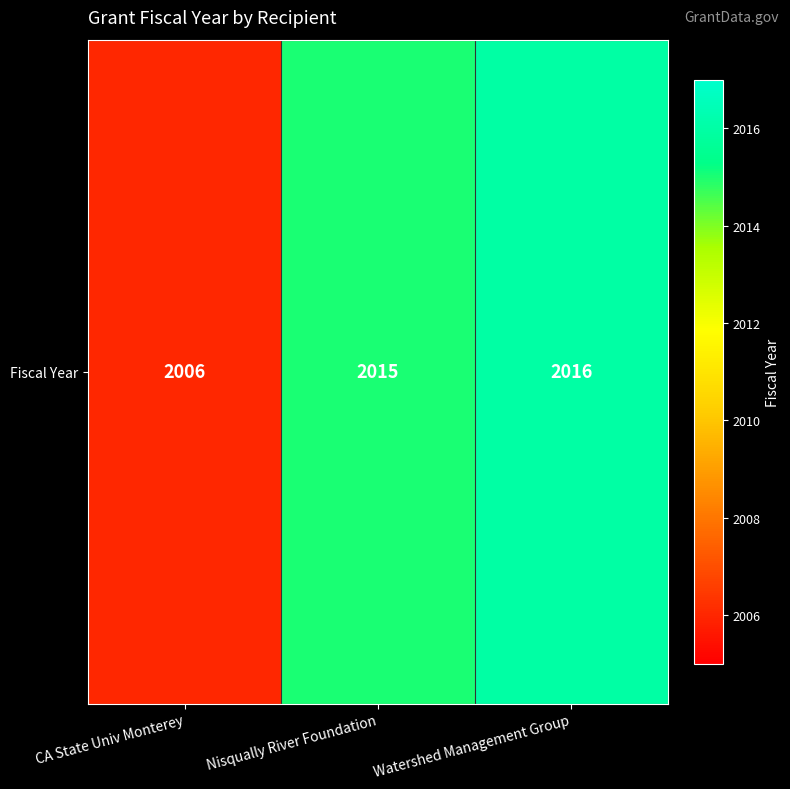

Reading left to right, transcribe all the data shown in this chart.

2006	2015	2016